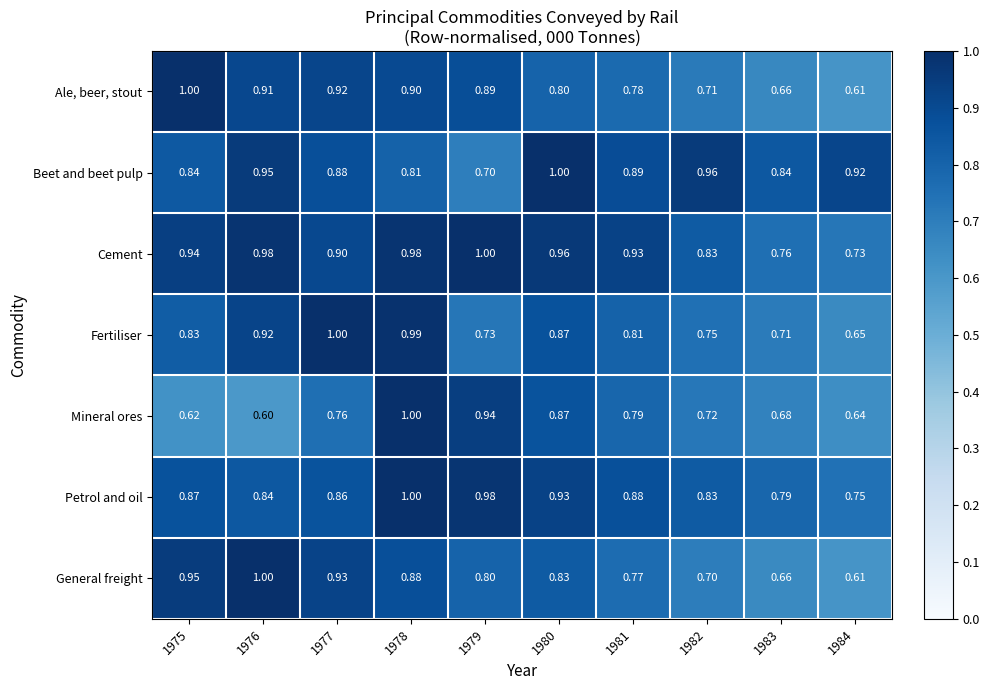

Is the value of Fertiliser at 1977 greater than the value of Ale, beer, stout at 1979?

Yes